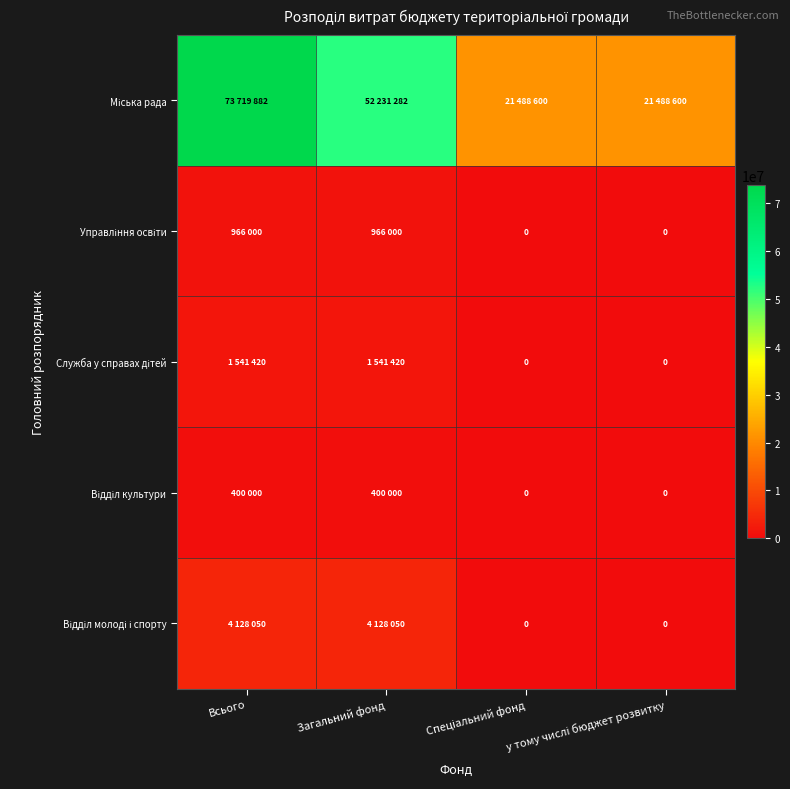

What is the total value across all series at Всього?

80755352